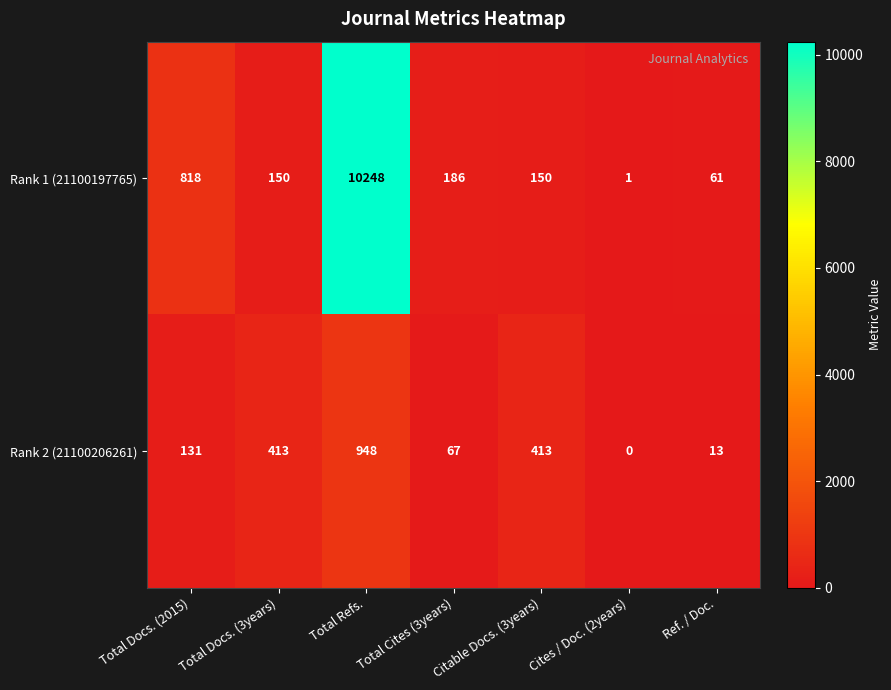

Between Citable Docs. (3years) and Cites / Doc. (2years), which series saw the biggest shift?

Rank 2 (21100206261)